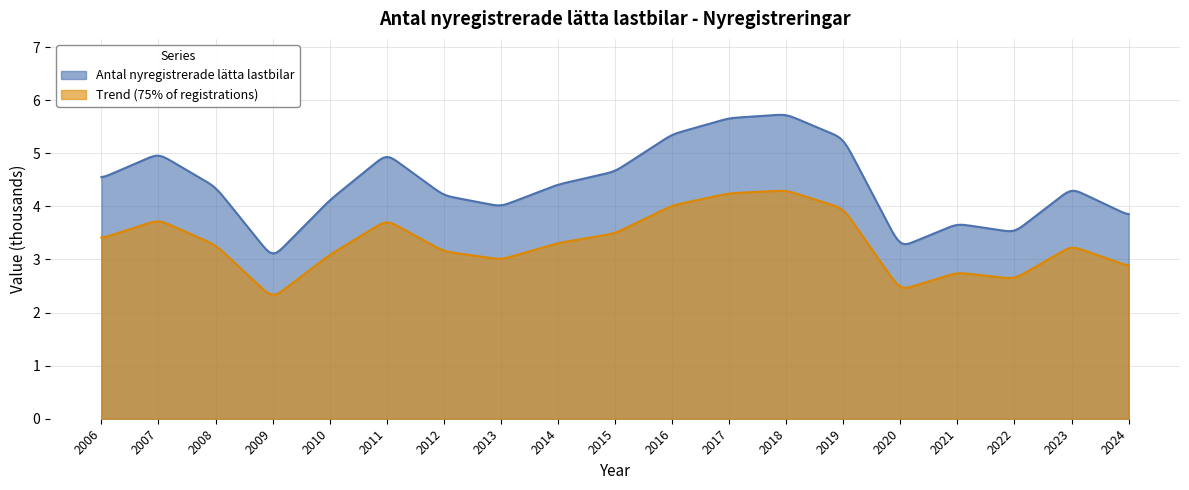

Read the value at 2016.

5.4